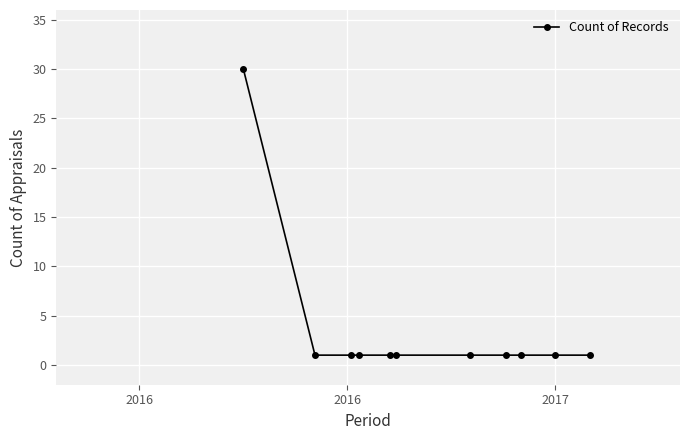

What is the maximum value shown in the chart?

30